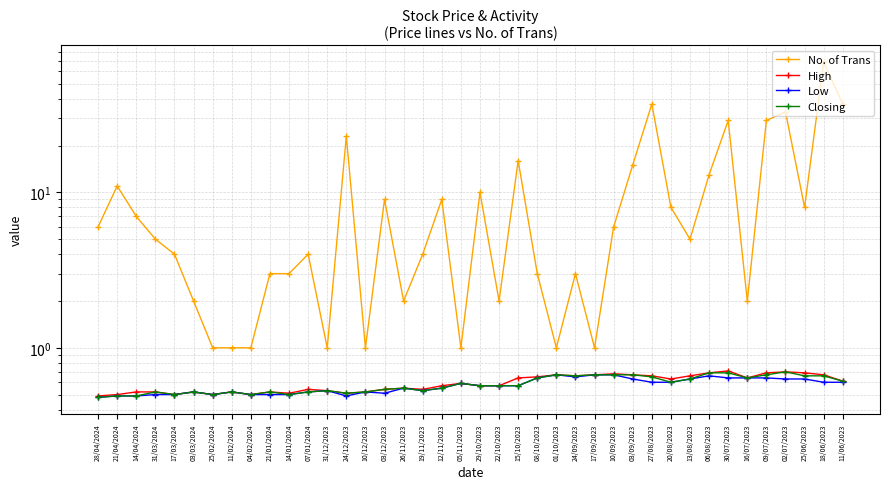

True or false: Closing and High intersect in this chart.

False